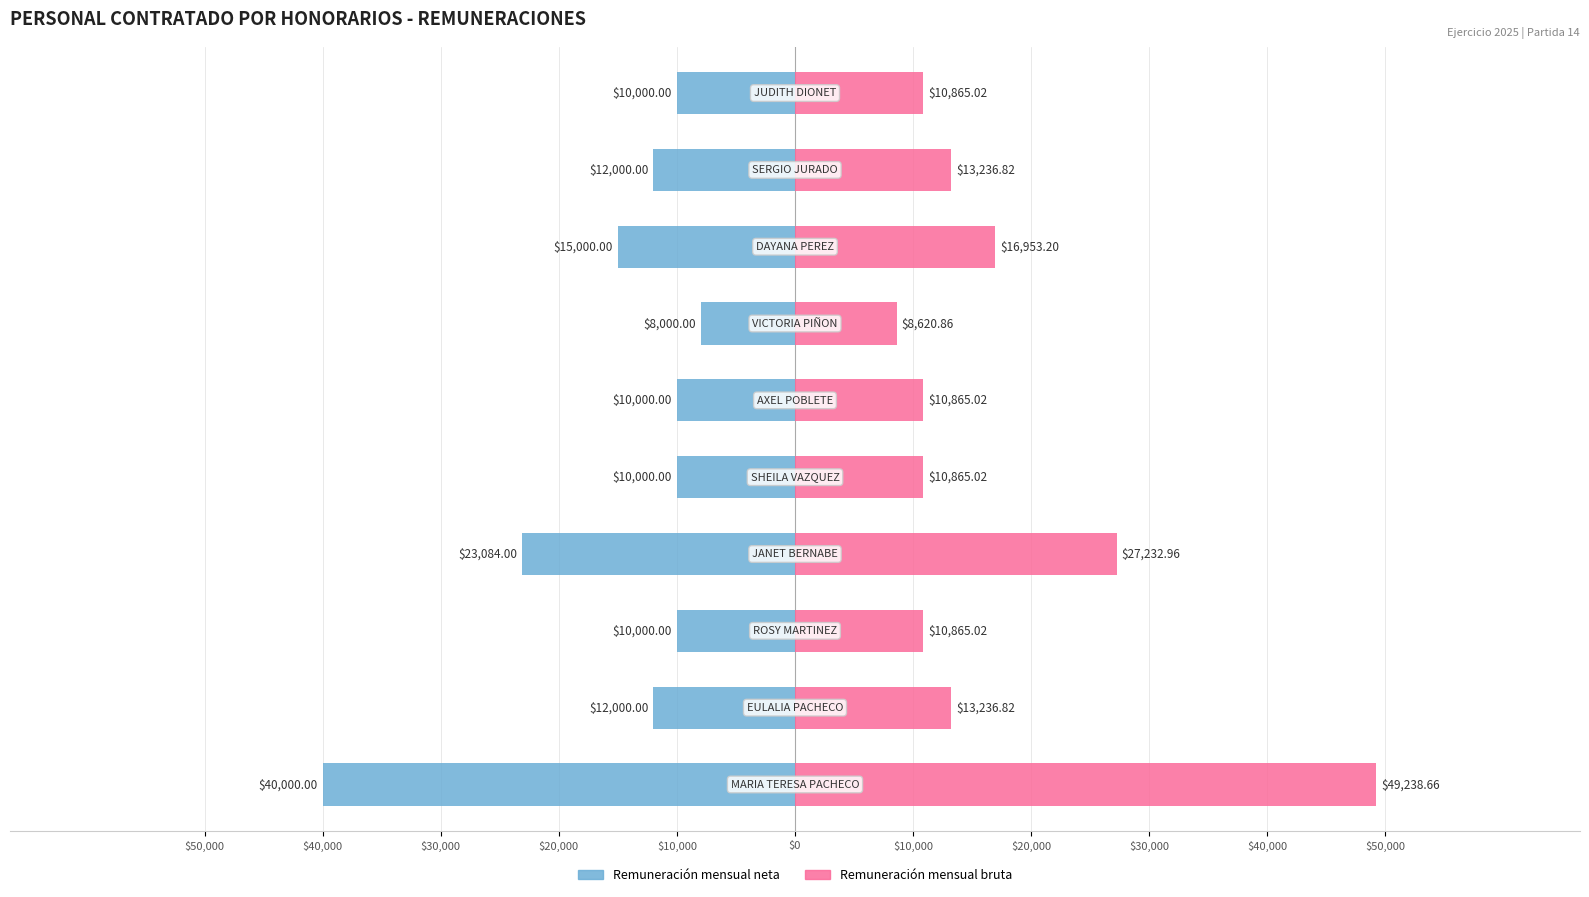

Which series has the largest range (max minus min)?

Remuneración mensual bruta